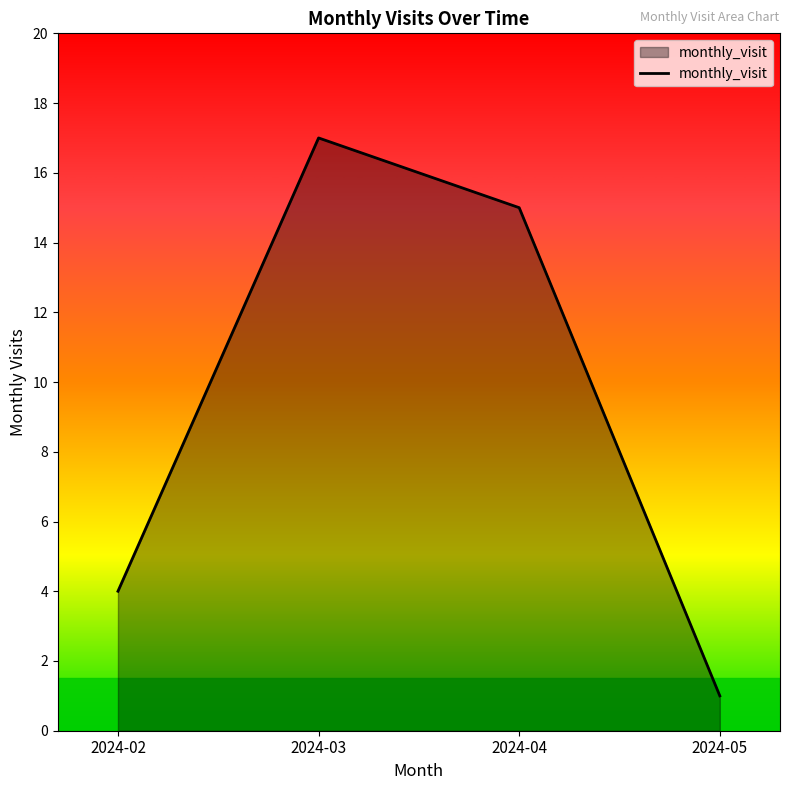

True or false: the data has more than 2 interior local peaks.

False